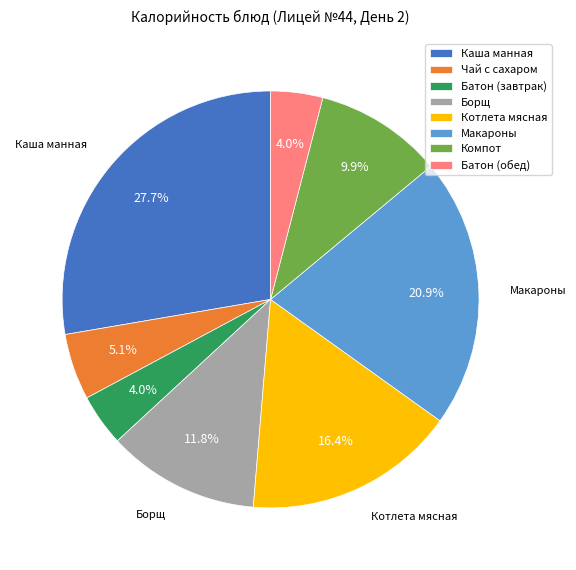

Between Котлета мясная and Каша манная, which is larger?

Каша манная